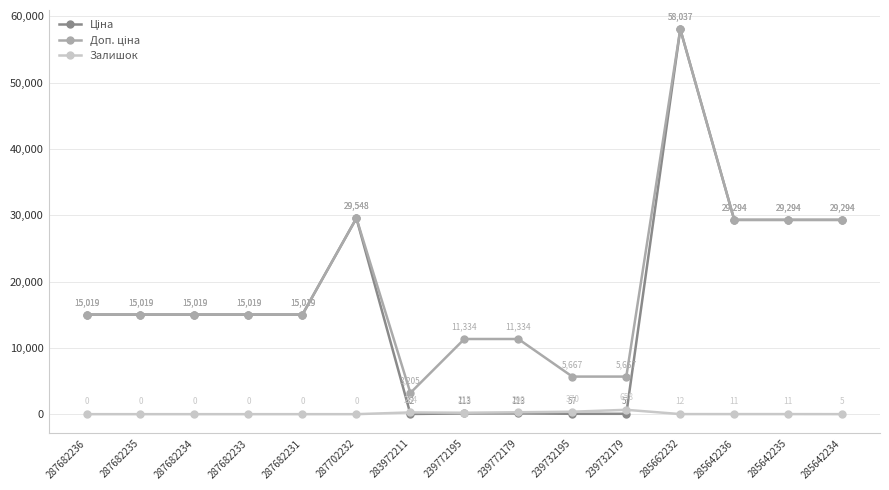

True or false: Залишок has more than 1 interior local peaks.

True